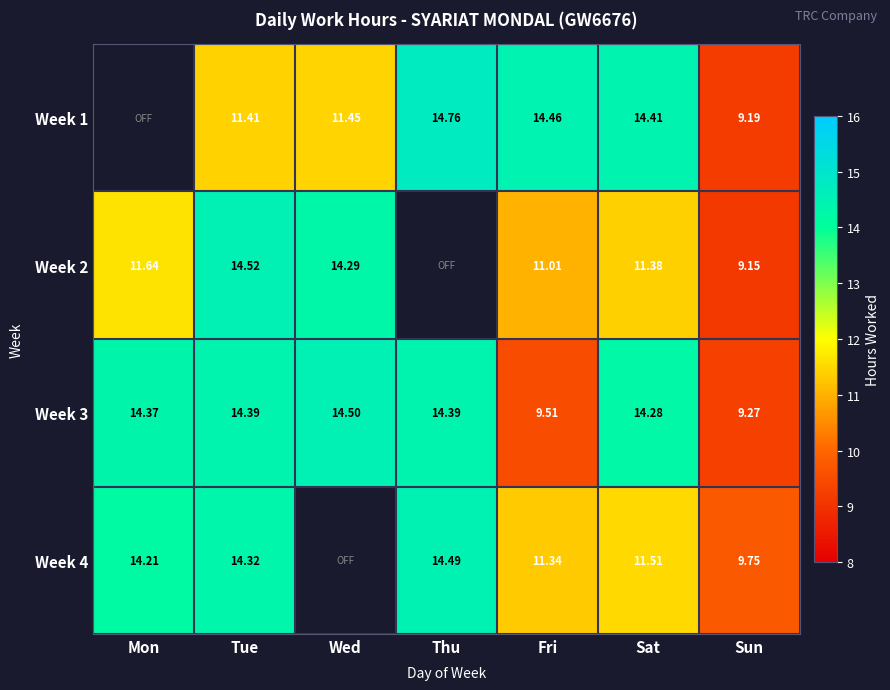

The Week 1 series shows 14.8 at Thu. True or false?

True